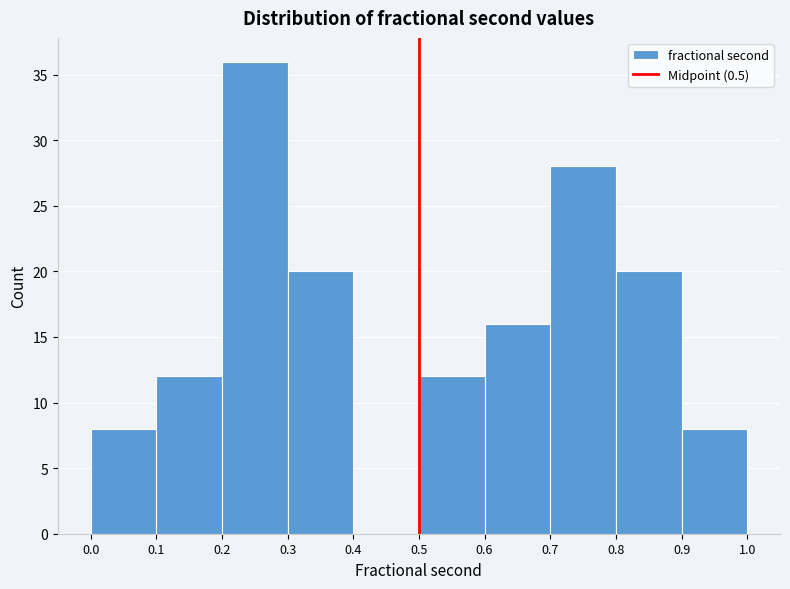

What is the height of the bar covering 0.5 to 0.6 on the x-axis? The values are not printed on the chart, so give them approximately, as read against the axis.

12